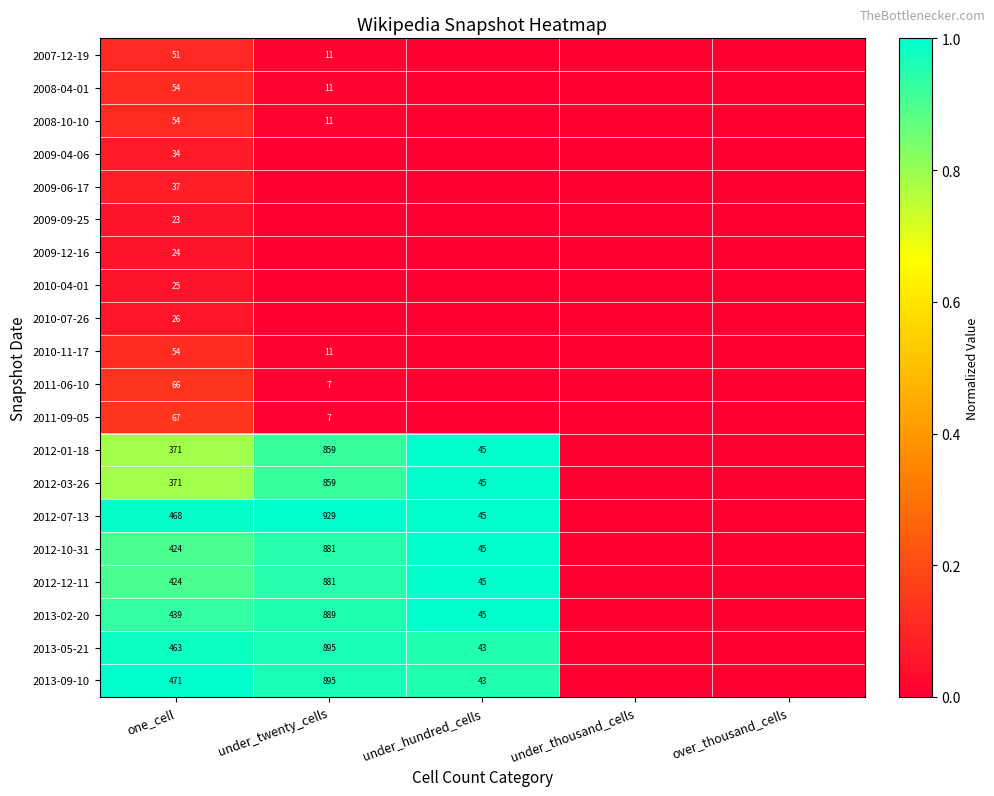

Is it true that 2011-06-10 equals 12 at under_twenty_cells?

False